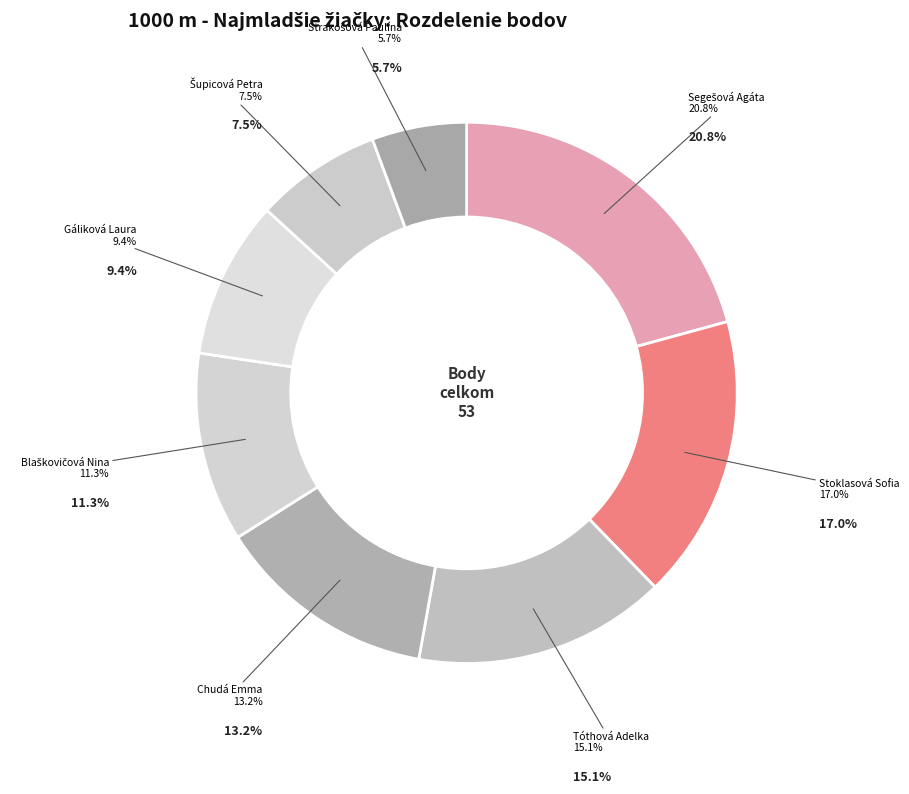

Is there a majority slice in this chart?

No